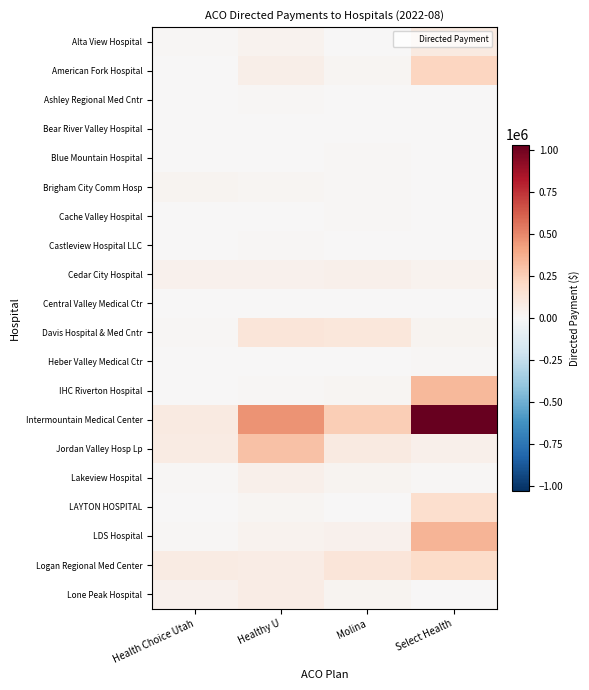

Reading right to left, what are all the values shown in this chart?

Alta View Hospital: Select Health=96505.6	Molina=1212.4	Healthy U=37423.9	Health Choice Utah=10688.8
American Fork Hospital: Select Health=222255.4	Molina=21823.2	Healthy U=59090.4	Health Choice Utah=5344.4
Ashley Regional Med Cntr: Select Health=2924.4	Molina=2424.8	Healthy U=9848.4	Health Choice Utah=0.0
Bear River Valley Hospital: Select Health=5848.8	Molina=7274.4	Healthy U=3939.4	Health Choice Utah=0.0
Blue Mountain Hospital: Select Health=0.0	Molina=8486.8	Healthy U=0.0	Health Choice Utah=2672.2
Brigham City Comm Hosp: Select Health=5848.8	Molina=12124.0	Healthy U=23636.2	Health Choice Utah=25385.8
Cache Valley Hospital: Select Health=2924.4	Molina=12124.0	Healthy U=0.0	Health Choice Utah=5344.4
Castleview Hospital LLC: Select Health=2924.4	Molina=7274.4	Healthy U=11818.1	Health Choice Utah=0.0
Cedar City Hospital: Select Health=33630.8	Molina=49708.5	Healthy U=43333.0	Health Choice Utah=42755.1
Central Valley Medical Ctr: Select Health=1462.2	Molina=3637.2	Healthy U=0.0	Health Choice Utah=0.0
Davis Hospital & Med Cntr: Select Health=24857.5	Molina=116390.6	Healthy U=126059.6	Health Choice Utah=16033.2
Heber Valley Medical Ctr: Select Health=8773.2	Molina=1212.4	Healthy U=1969.7	Health Choice Utah=0.0
IHC Riverton Hospital: Select Health=333383.1	Molina=16973.6	Healthy U=11818.1	Health Choice Utah=2672.2
Intermountain Medical Center: Select Health=1032317.8	Molina=257029.3	Healthy U=464844.8	Health Choice Utah=90854.6
Jordan Valley Hosp Lp: Select Health=51177.2	Molina=94567.4	Healthy U=301361.2	Health Choice Utah=81501.9
Lakeview Hospital: Select Health=11697.6	Molina=29097.7	Healthy U=53181.4	Health Choice Utah=12024.9
LAYTON HOSPITAL: Select Health=172540.4	Molina=4849.6	Healthy U=19696.8	Health Choice Utah=0.0
LDS Hospital: Select Health=348005.2	Molina=43646.5	Healthy U=35454.3	Health Choice Utah=9352.7
Logan Regional Med Center: Select Health=187162.4	Molina=127302.3	Healthy U=72878.2	Health Choice Utah=81501.9
Lone Peak Hospital: Select Health=2924.4	Molina=25460.5	Healthy U=74847.9	Health Choice Utah=45427.3